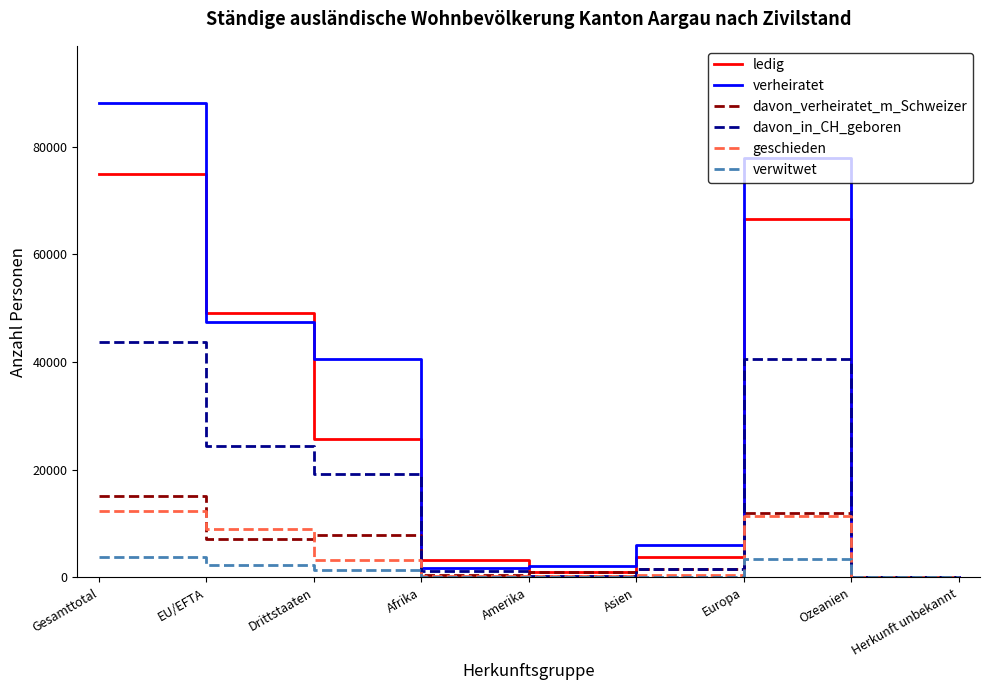

What are all the series names shown in the legend?

ledig, verheiratet, davon_verheiratet_m_Schweizer, davon_in_CH_geboren, geschieden, verwitwet